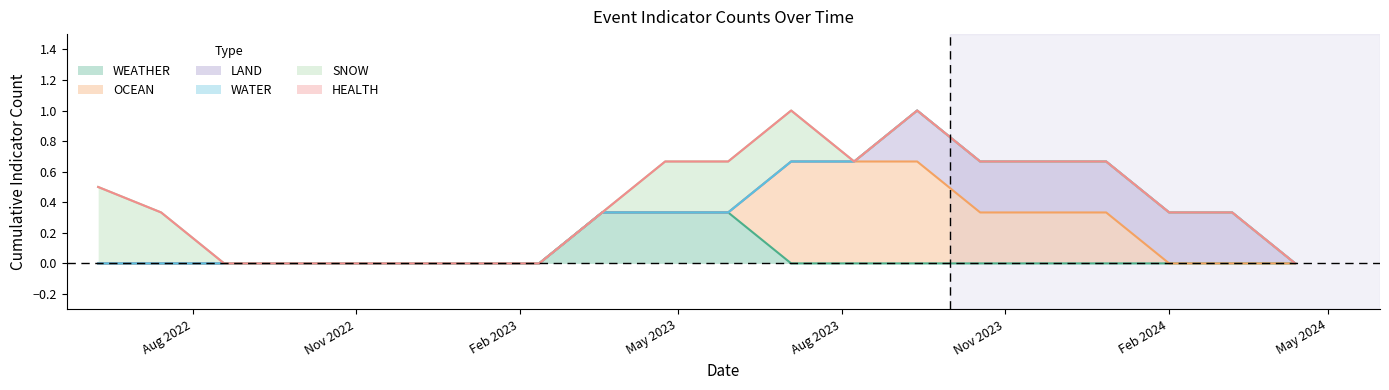

Where is the first local maximum for SNOW?

3